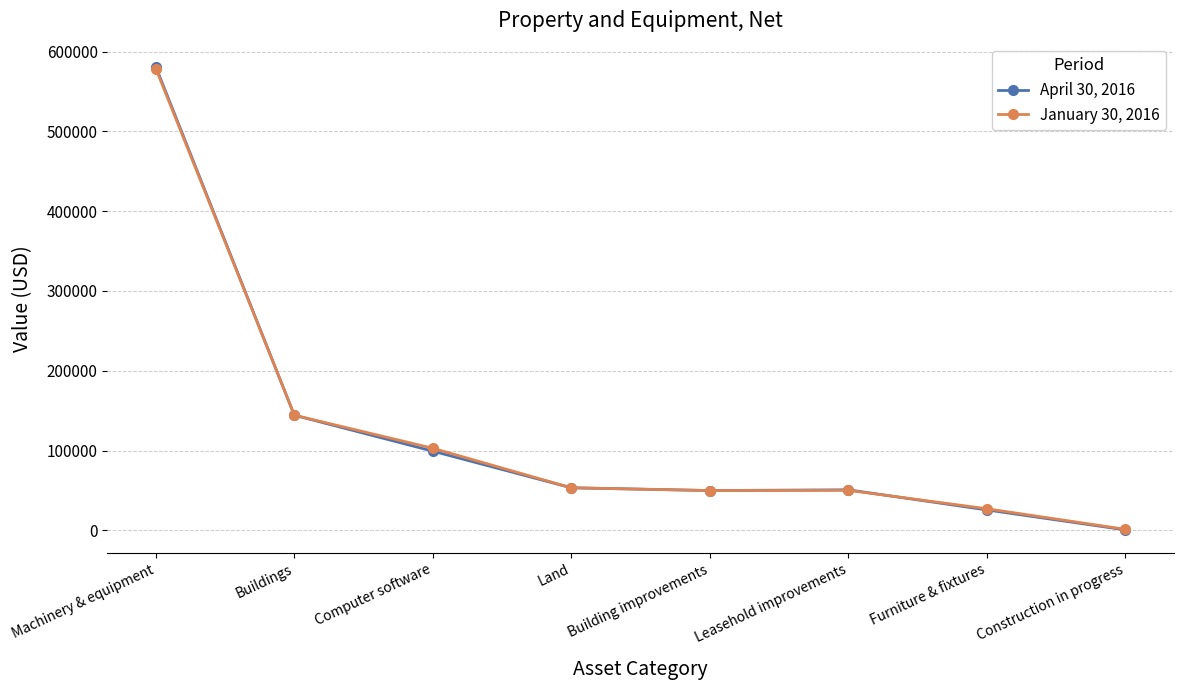

What is the label of the 1st point from the left?

Machinery & equipment